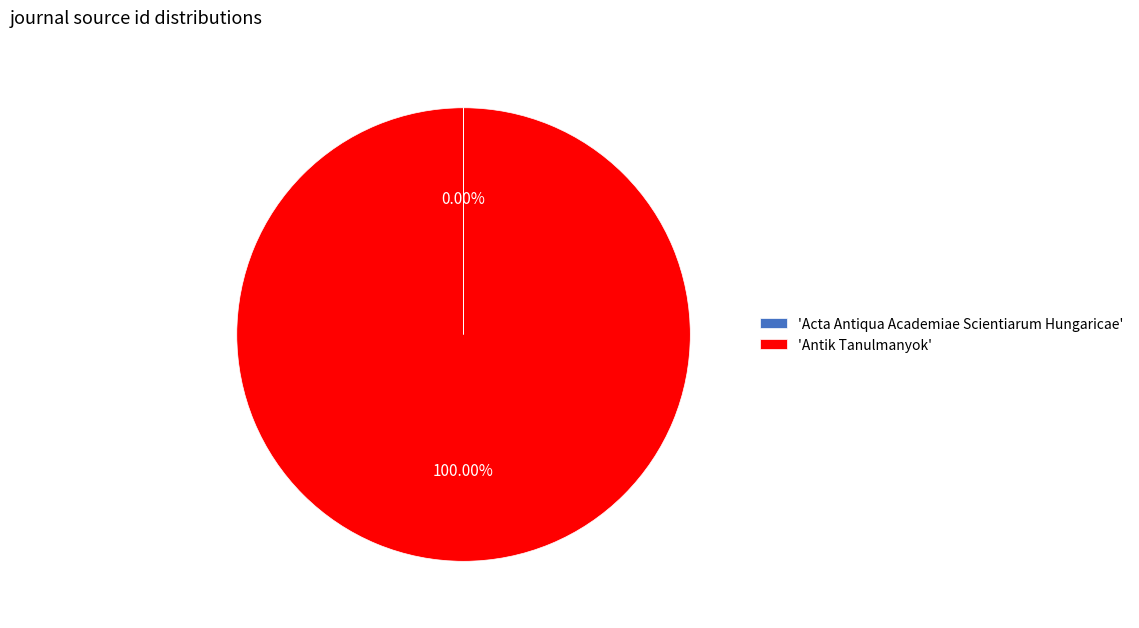

Does any single category account for the majority?

Yes